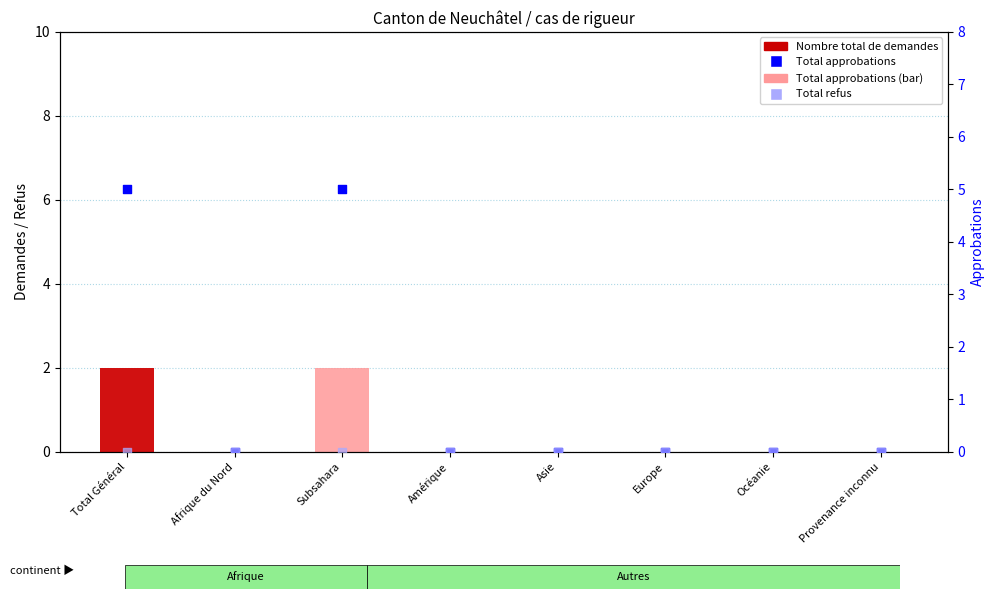

At which category is the sum across all series the highest?

Total Général